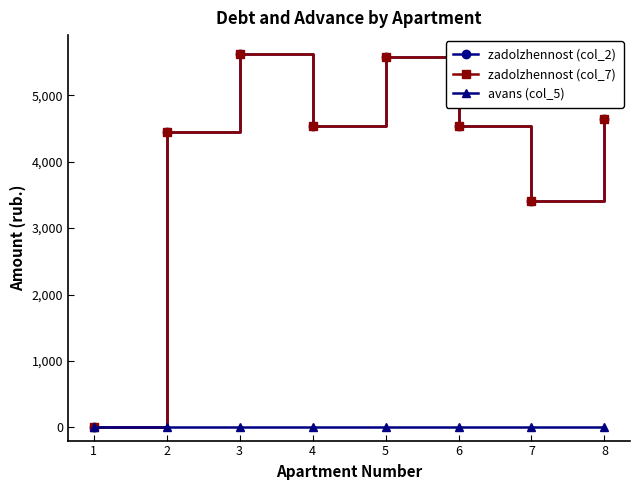

Is this an area chart (filled region under the line)?

No